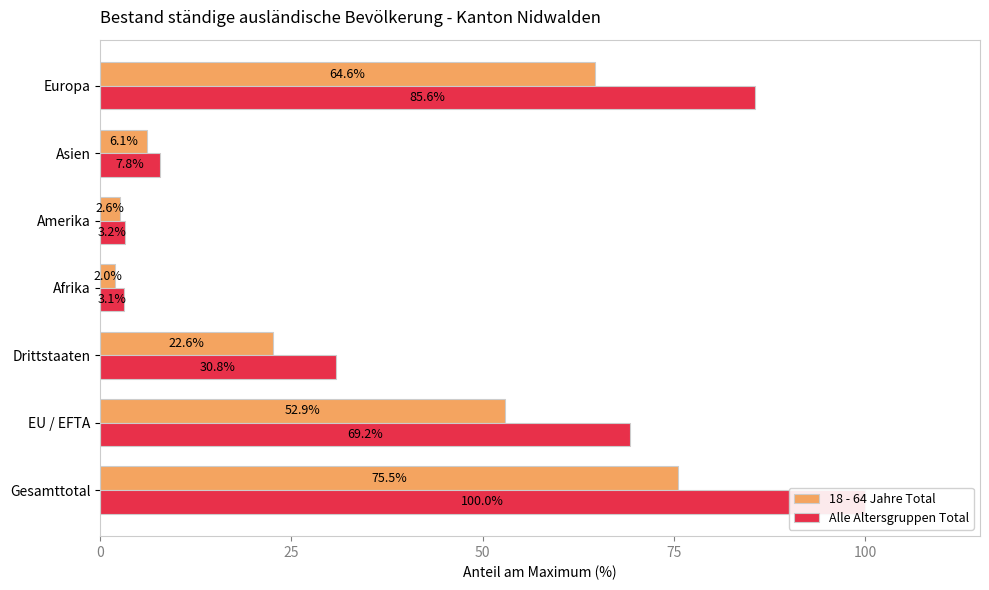

What is the maximum value for 18 - 64 Jahre Total?

75.5